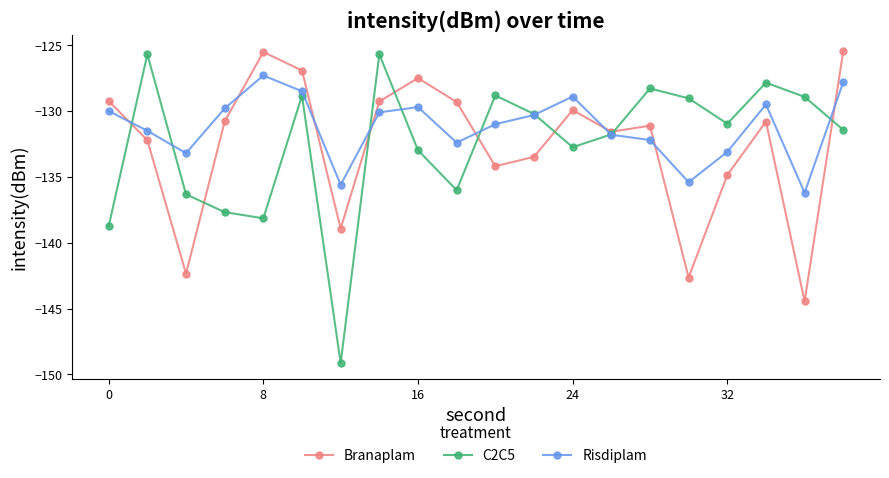

How many interior local peaks does the C2C5 series have?

6